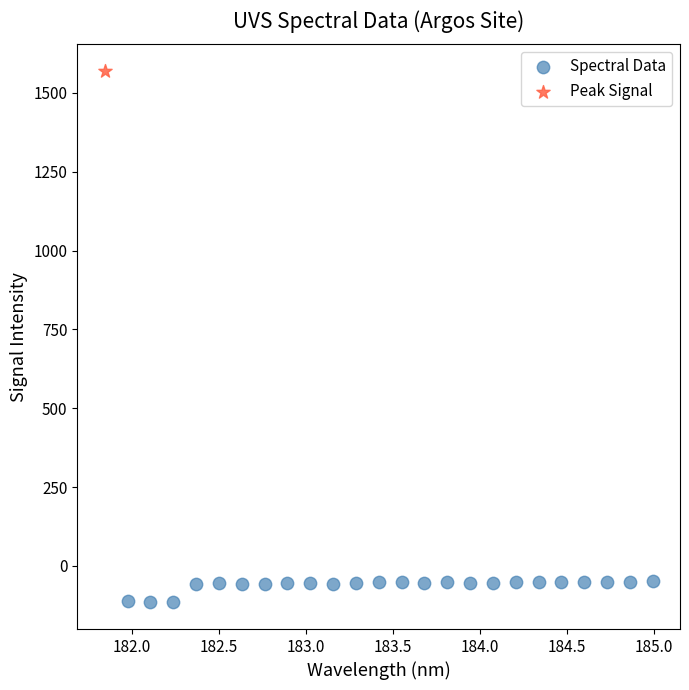

What are all the series names shown in the legend?

Spectral Data, Peak Signal